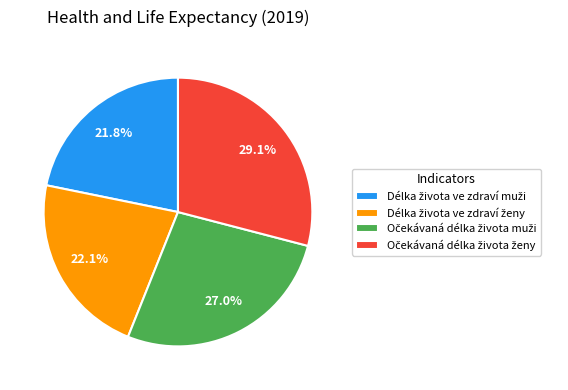

To the nearest percent, what is the average slice percentage?

25%